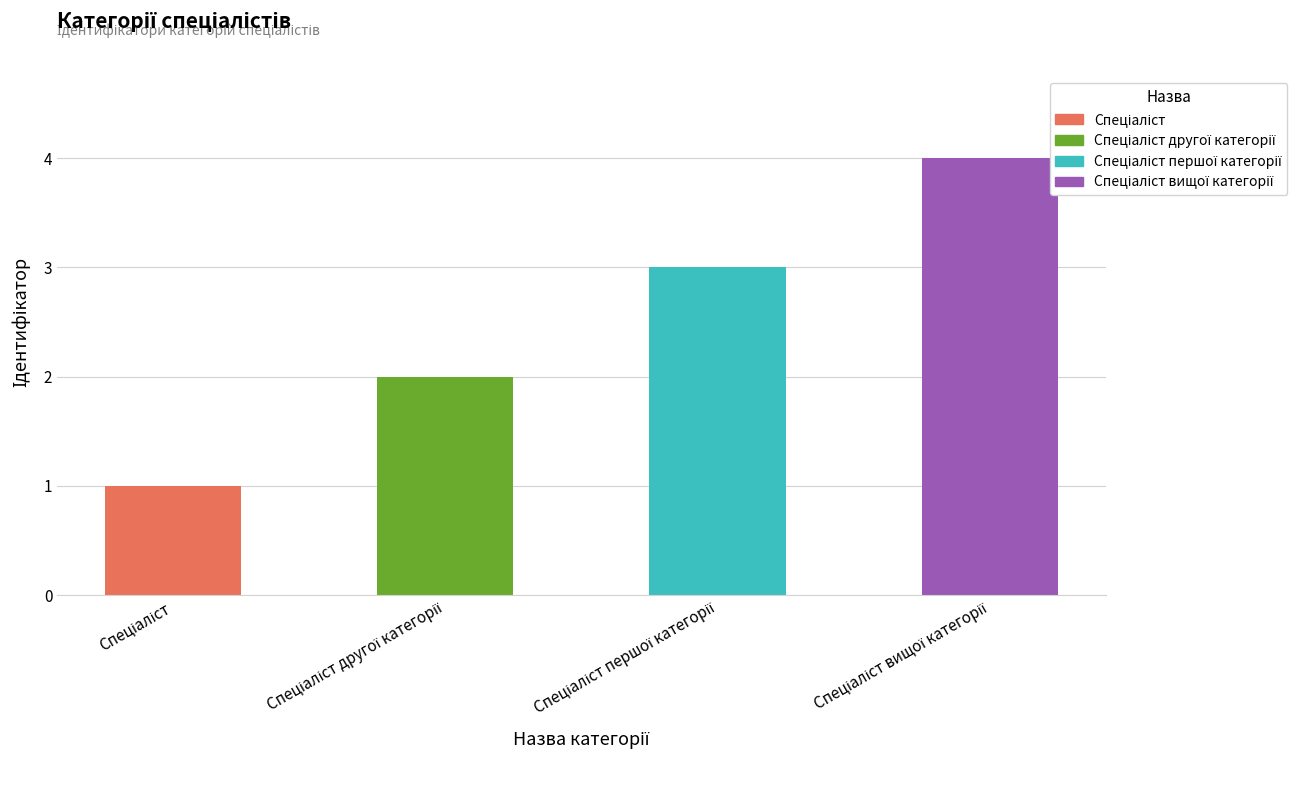

What is the sum of all values?

10